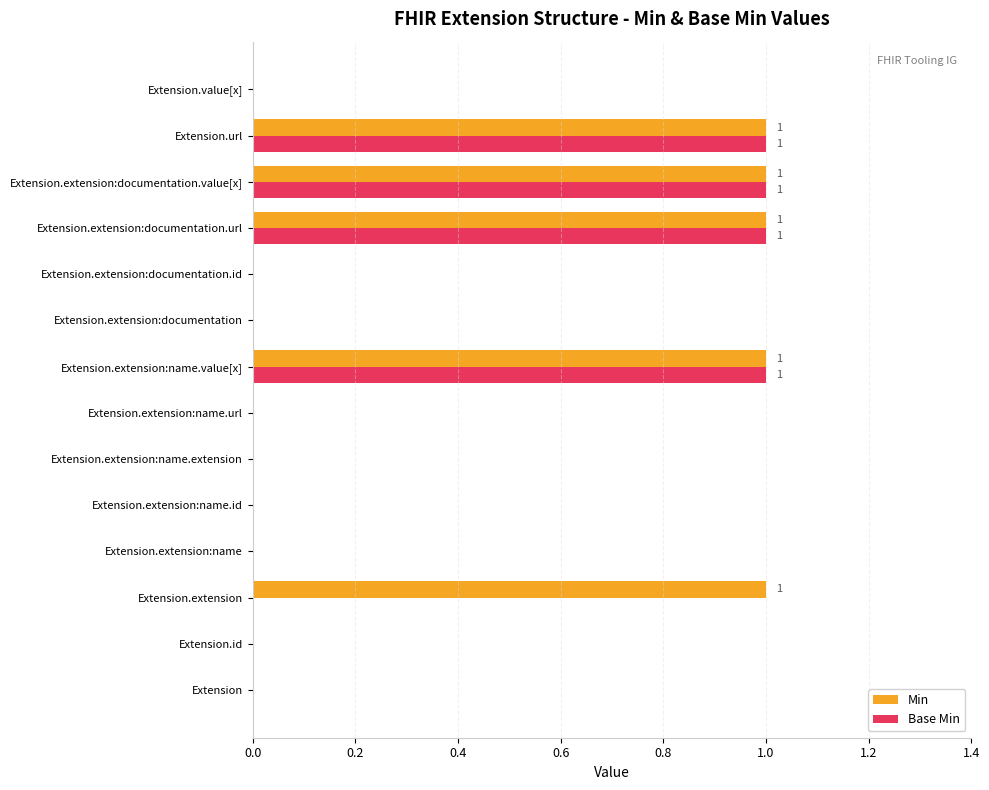

What is the sum of all Base Min values?

4